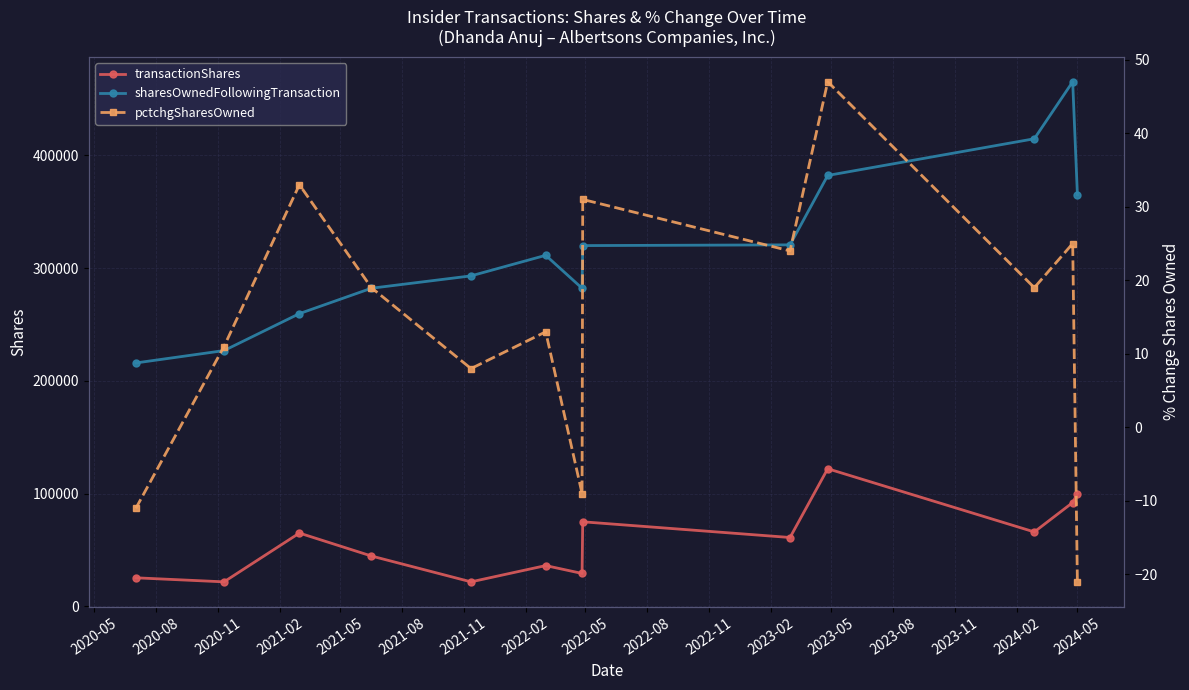

What is the minimum value for sharesOwnedFollowingTransaction?

215897